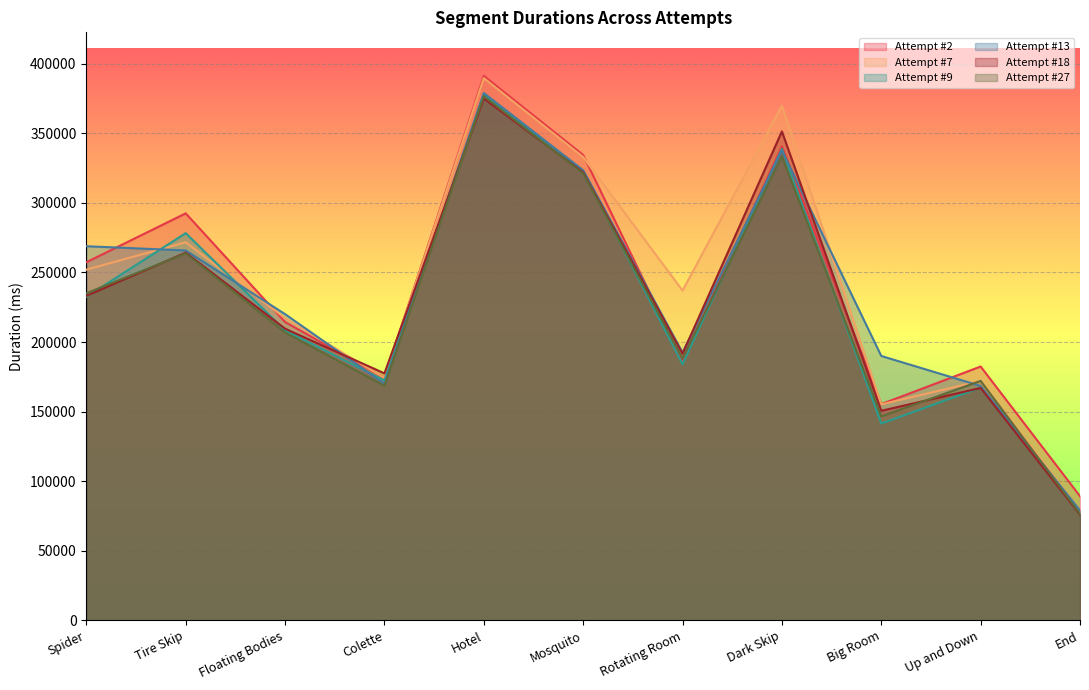

Which category has the lowest value across all series?

End